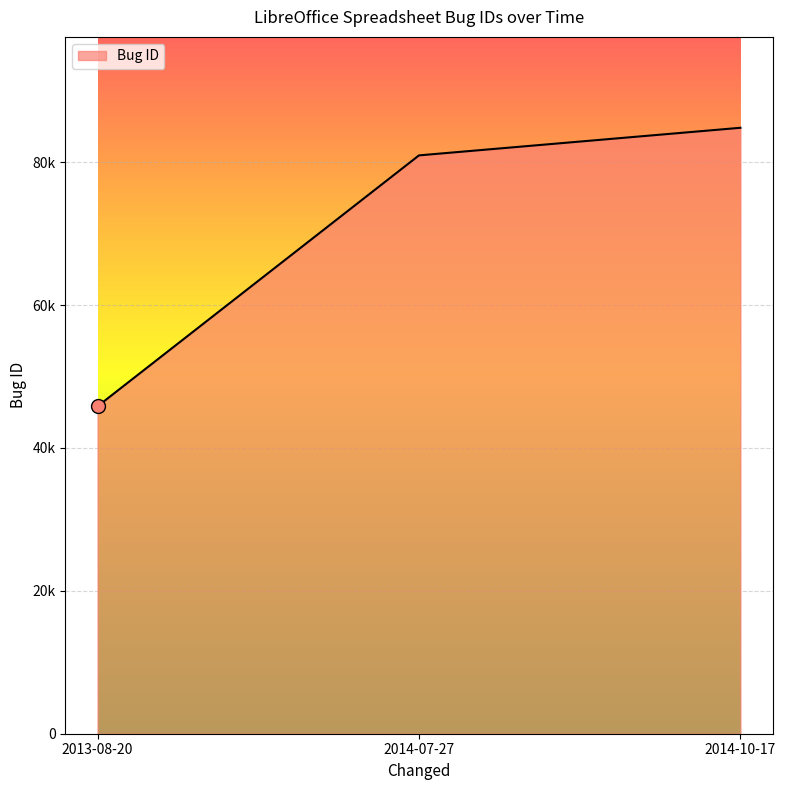

What is the maximum value shown in the chart?

84819